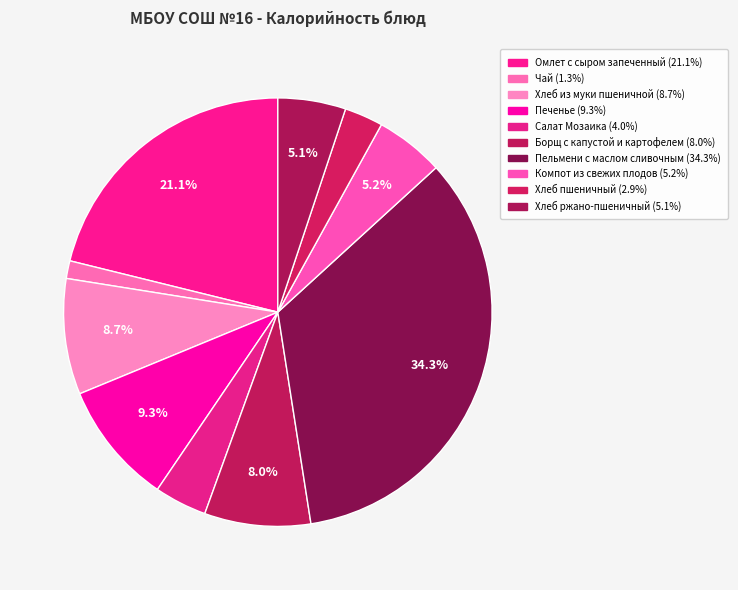

To the nearest percent, what portion does Хлеб пшеничный represent?

3%